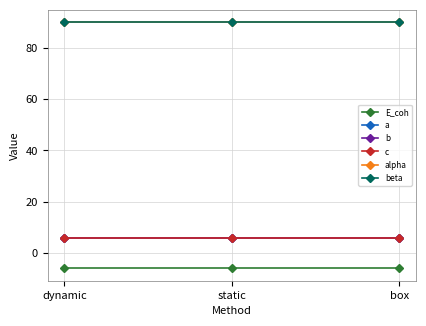

Which series has the largest total across all categories?

alpha